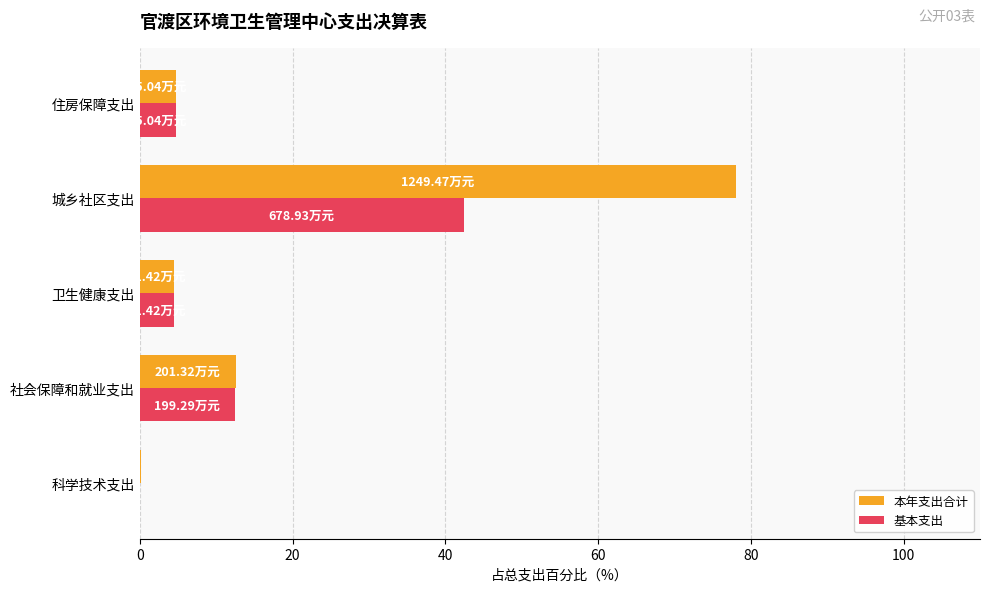

What is the sum of the 本年支出合计 values at 住房保障支出 and 城乡社区支出?

82.8